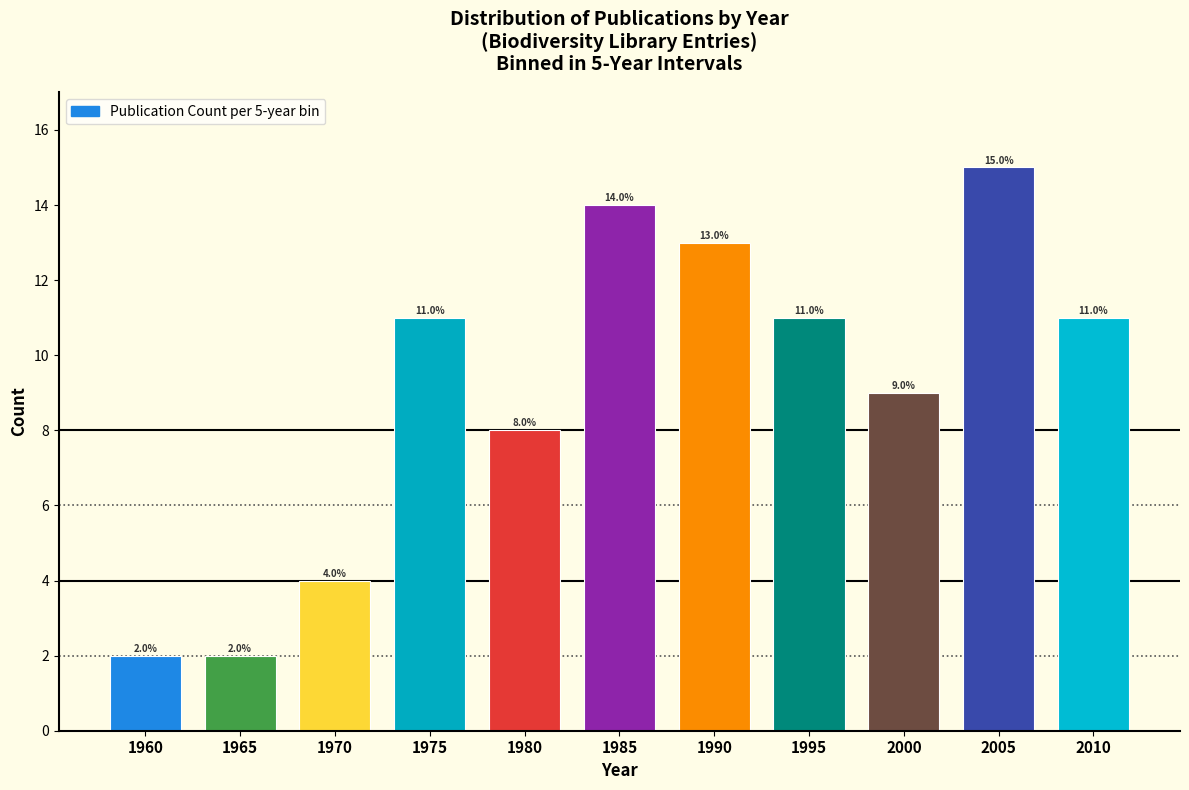

Reading left to right, list all the values displayed in this chart.

1960=2	1965=2	1970=4	1975=11	1980=8	1985=14	1990=13	1995=11	2000=9	2005=15	2010=11